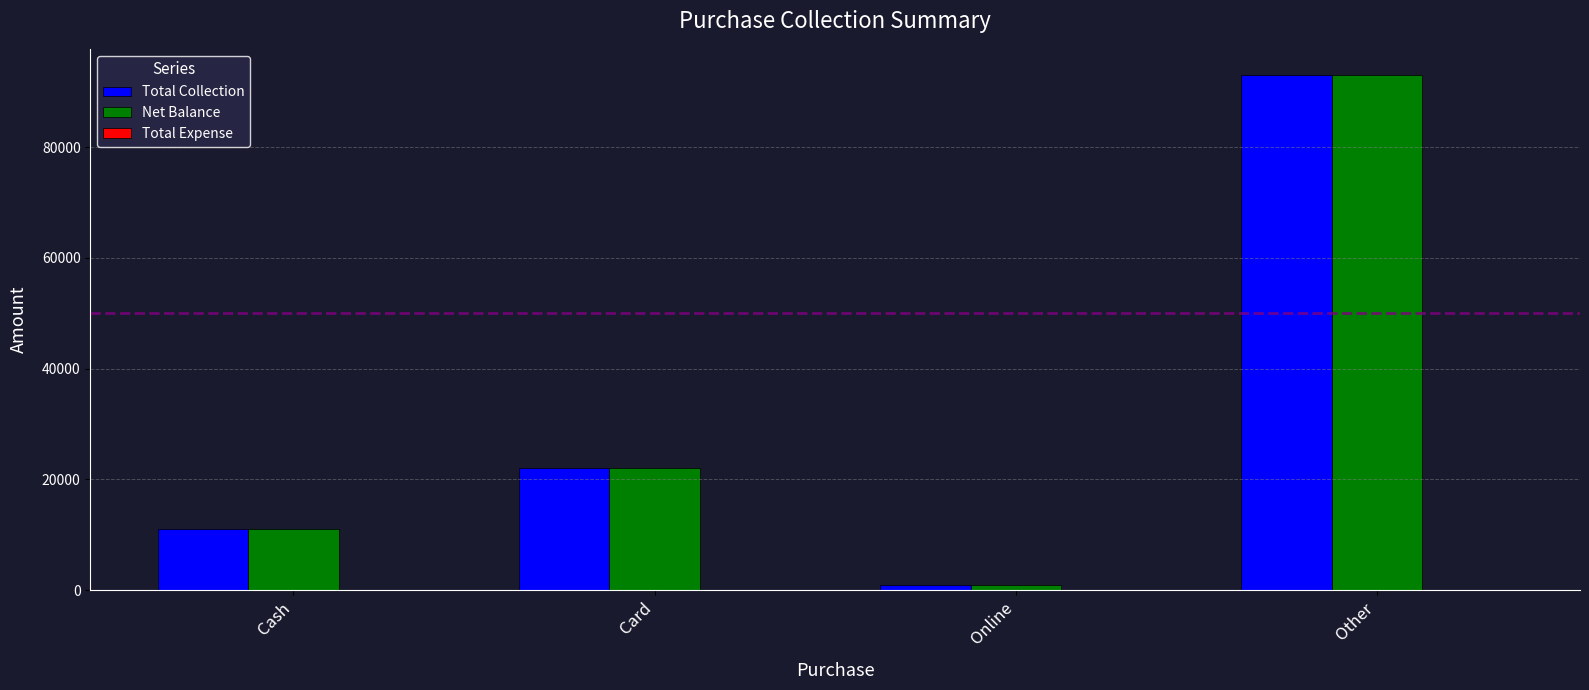

What is the label of the 1st bar from the right?

Other